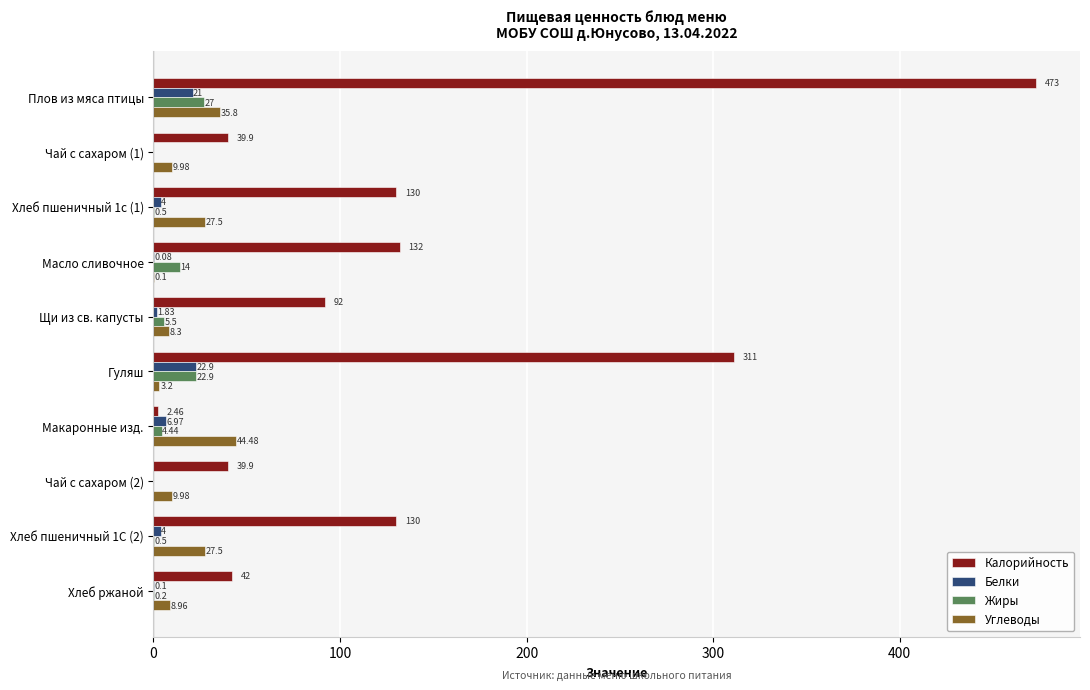

Is the value of Калорийность at Чай с сахаром (2) greater than the value of Углеводы at Макаронные изд.?

No